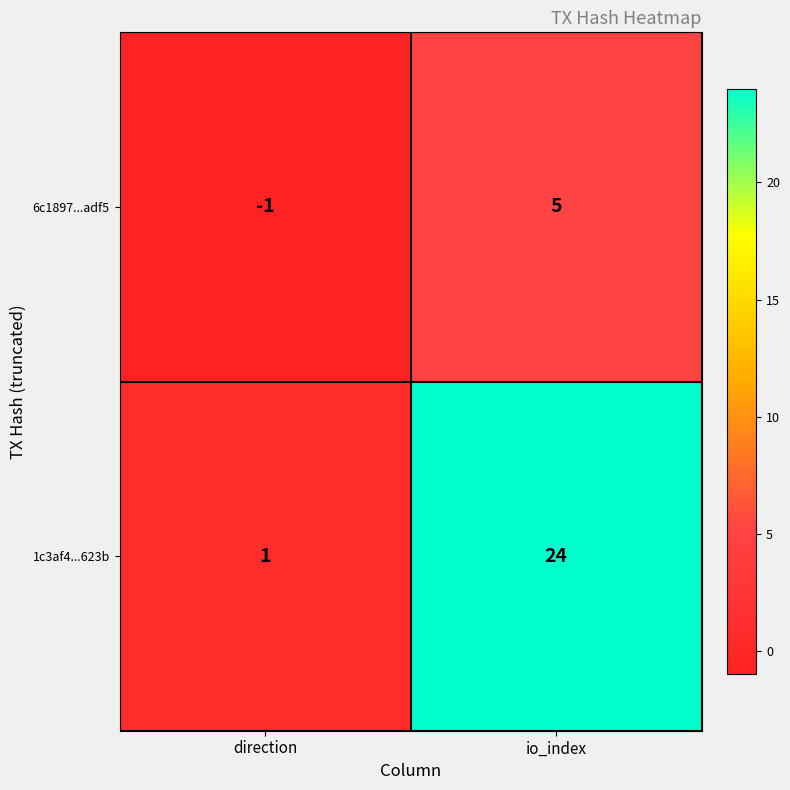

At direction, list the series in order from smallest to largest.

6c1897...adf5, 1c3af4...623b